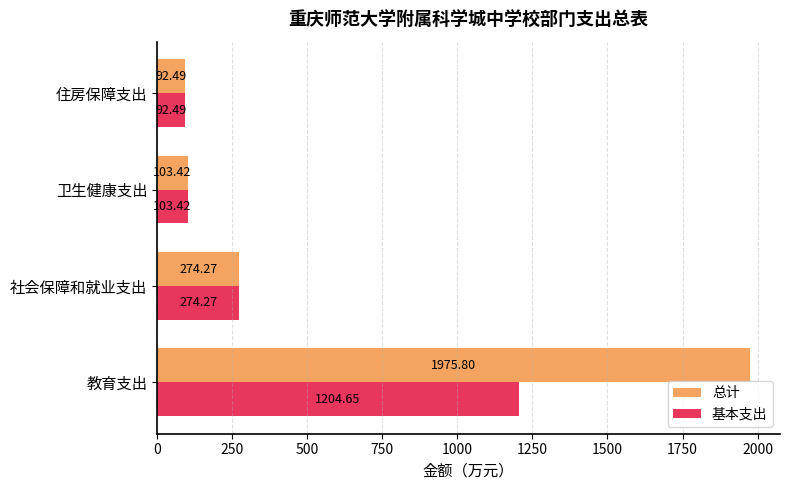

Rank the series by their maximum value, from lowest to highest.

基本支出, 总计